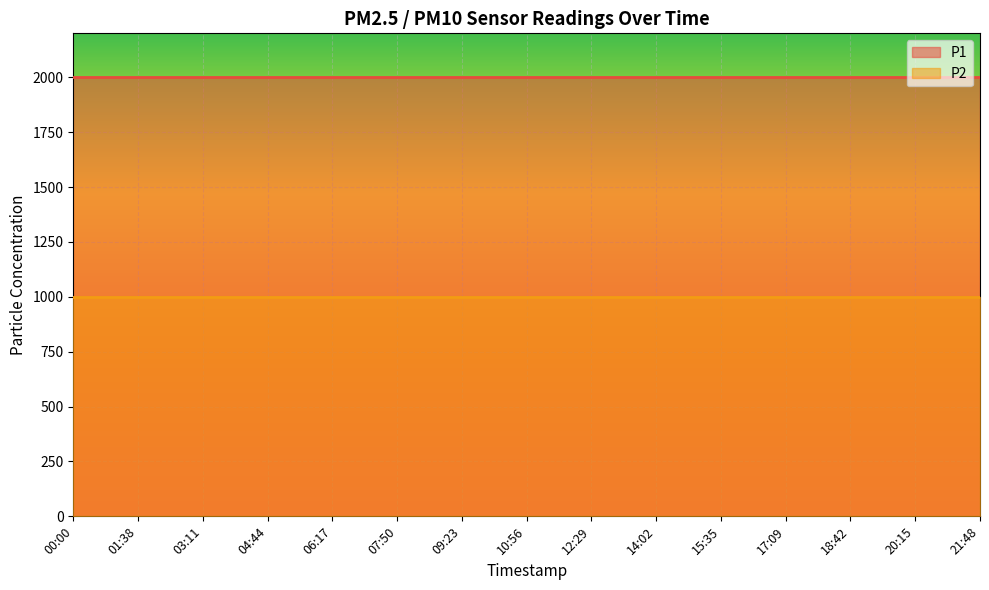

True or false: P1 and P2 intersect in this chart.

False